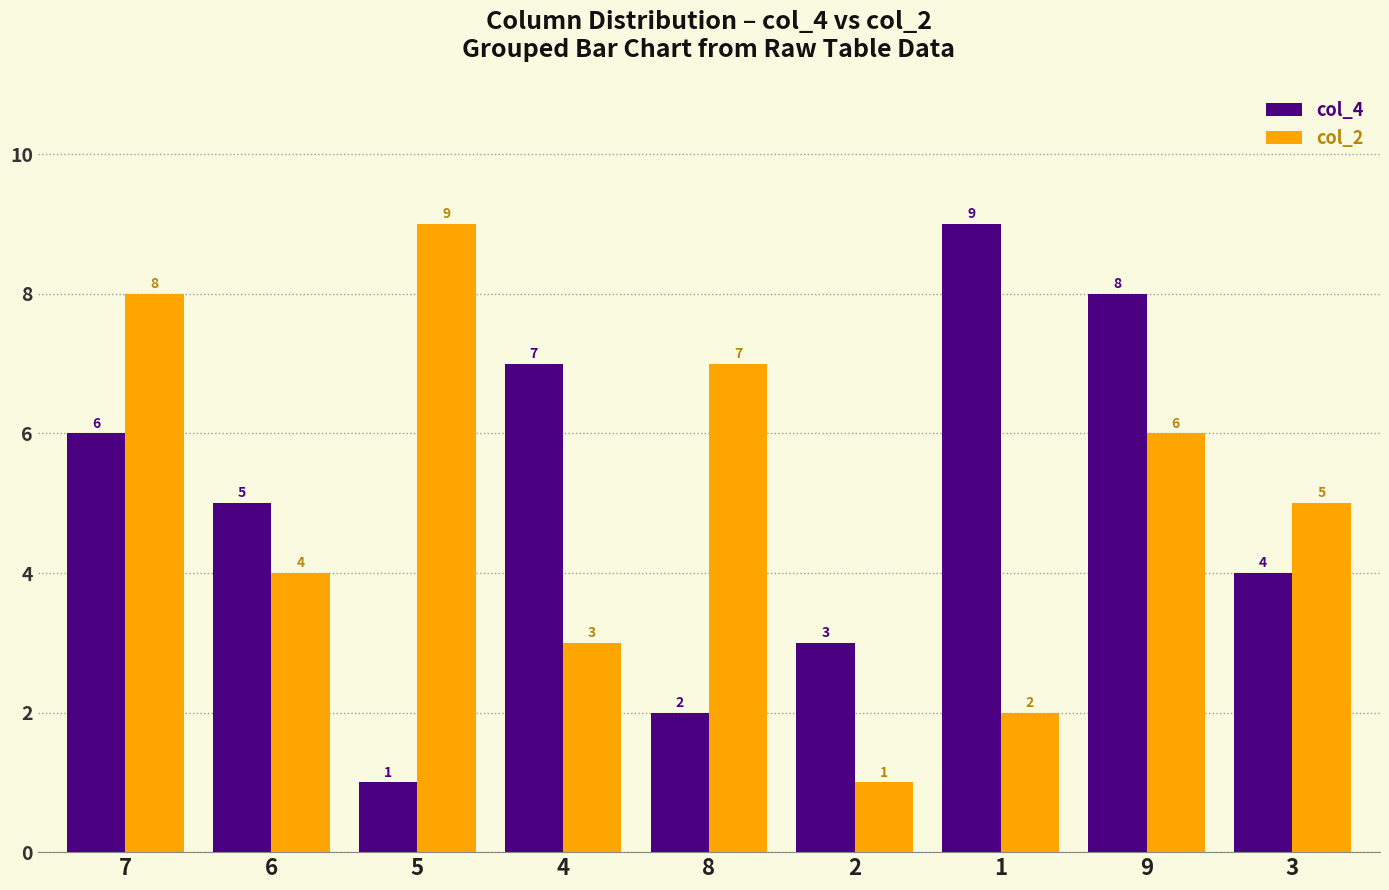

The col_4 series shows 2 at 8. True or false?

True